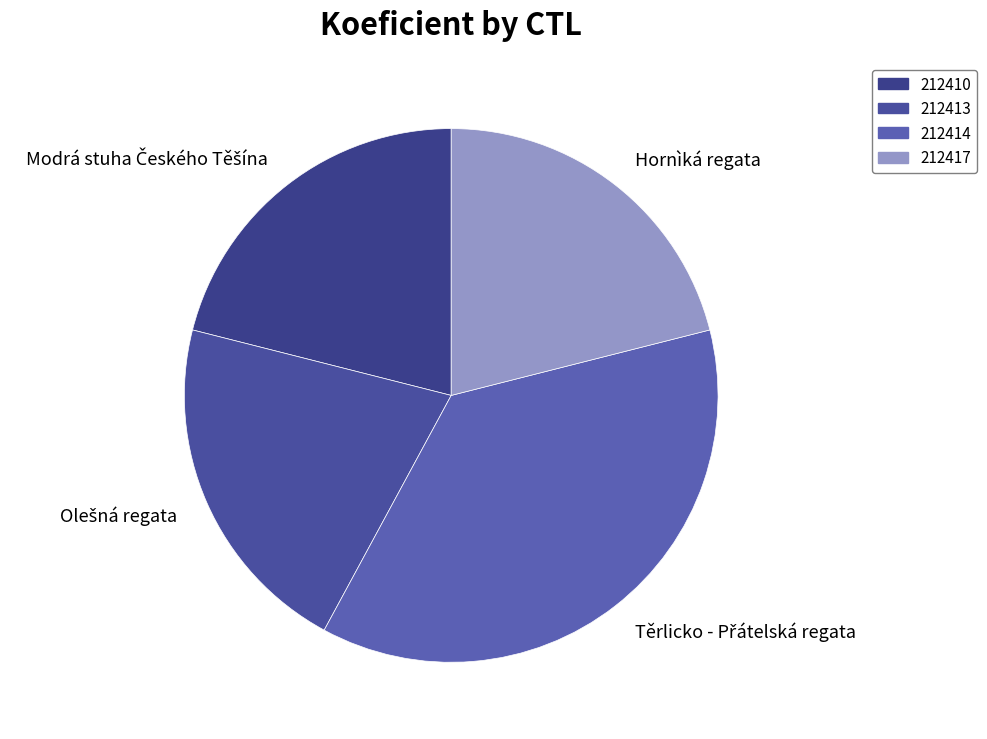

True or false: Hornìká regata accounts for 7% of the total.

False